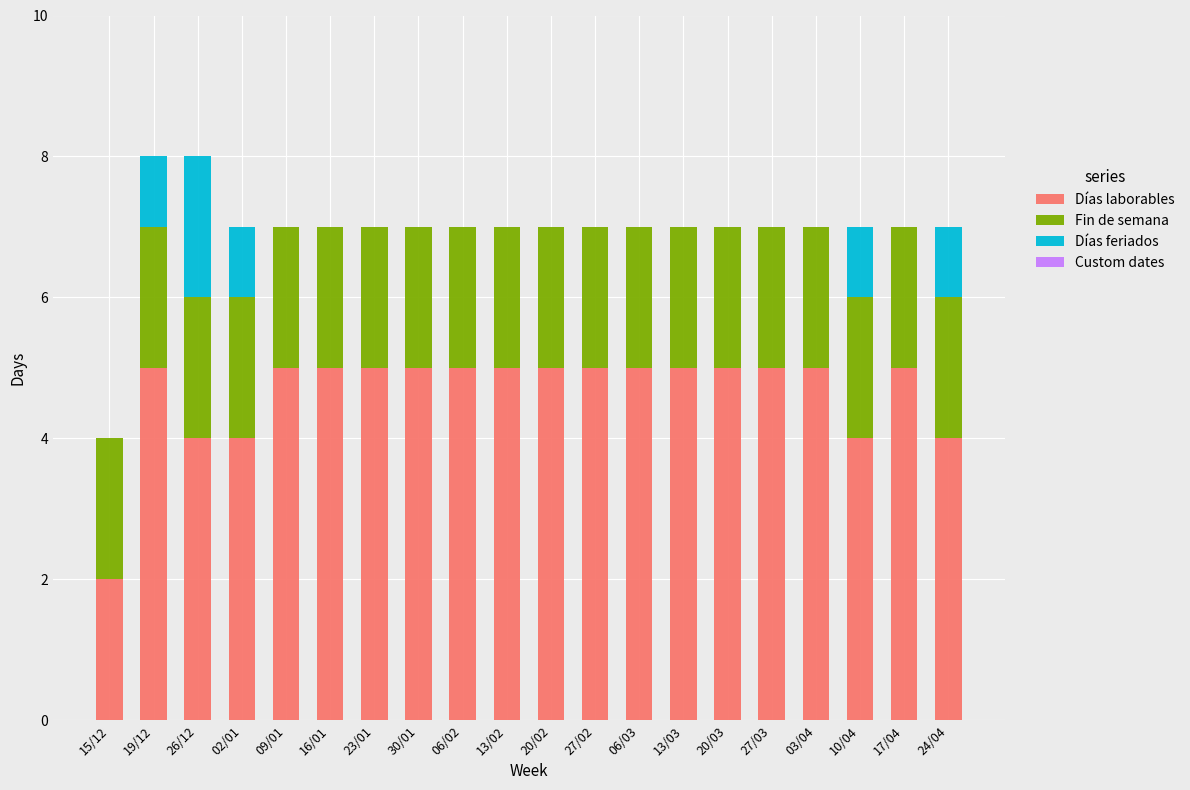

What is the total value across all series at 15/12?

4